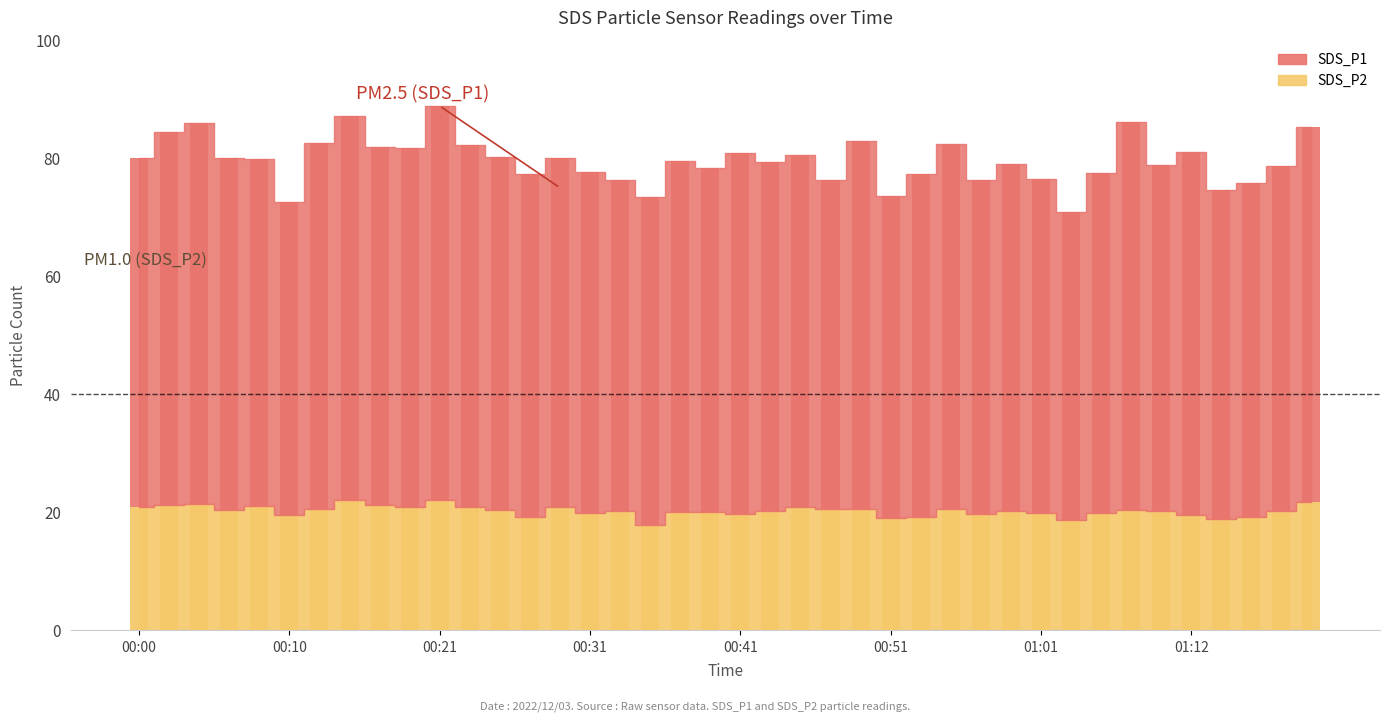

How many values in the SDS_P2 series exceed 20?

26